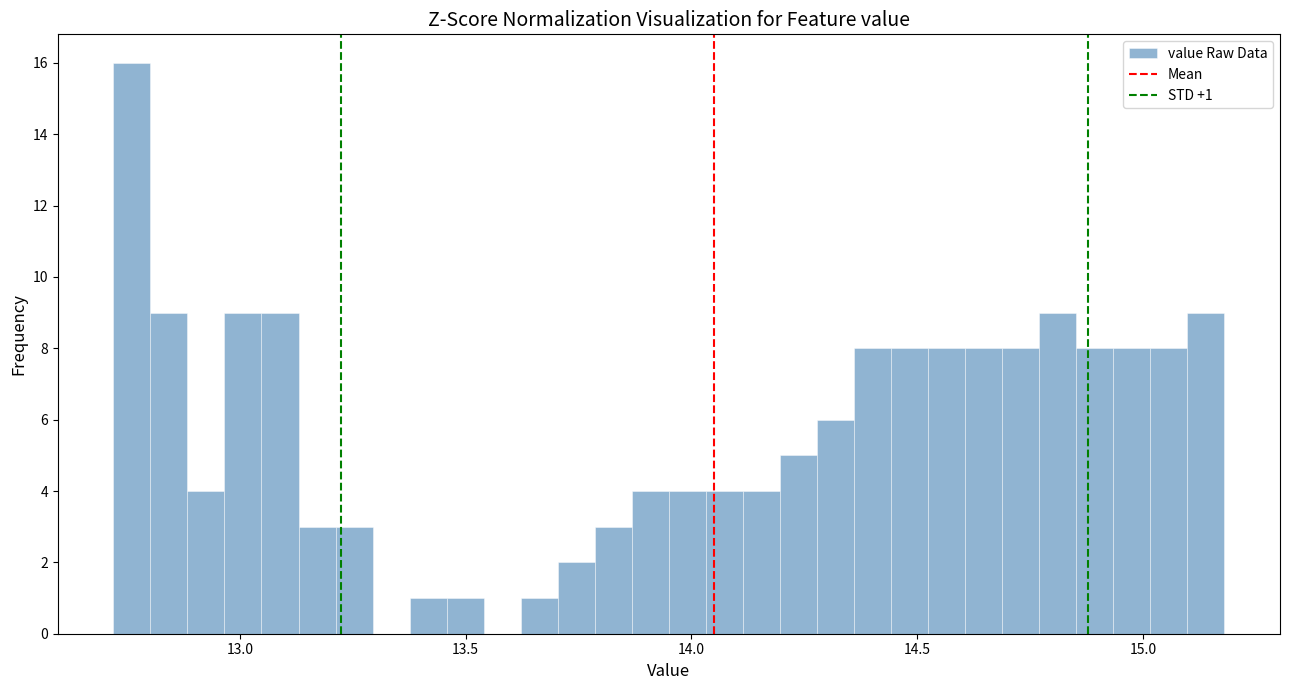

Around what value on the x-axis is the tallest bar? Give the approximate position of its centre, as read against the axis.

12.75